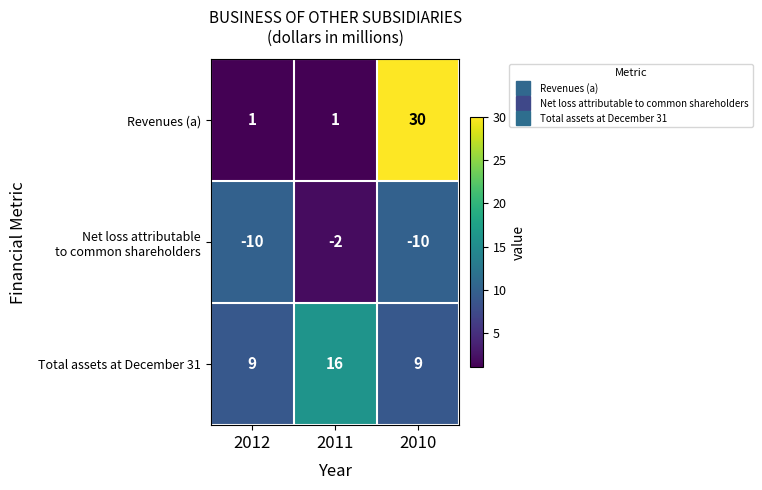

What is the sum of all Revenues (a) values?

32